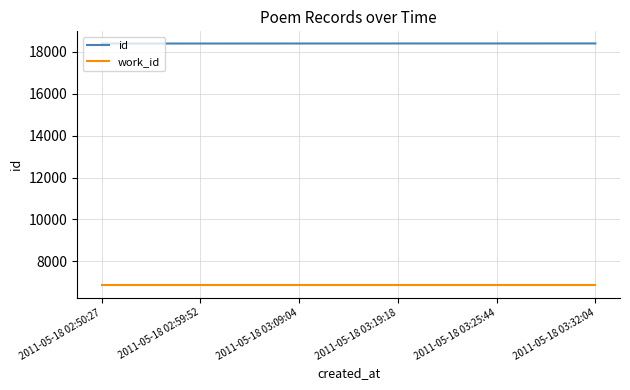

What is the difference between the highest and lowest values at 2011-05-18 03:19:18?

11551